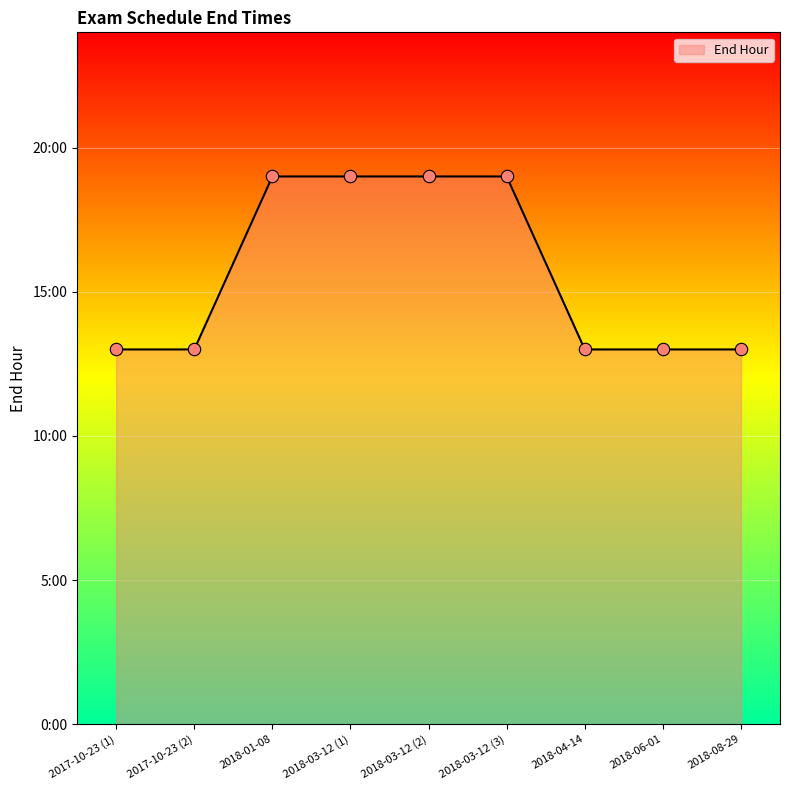

Approximately how many times larger is the value at 2018-03-12 (3) compared to 2018-08-29?

1.5